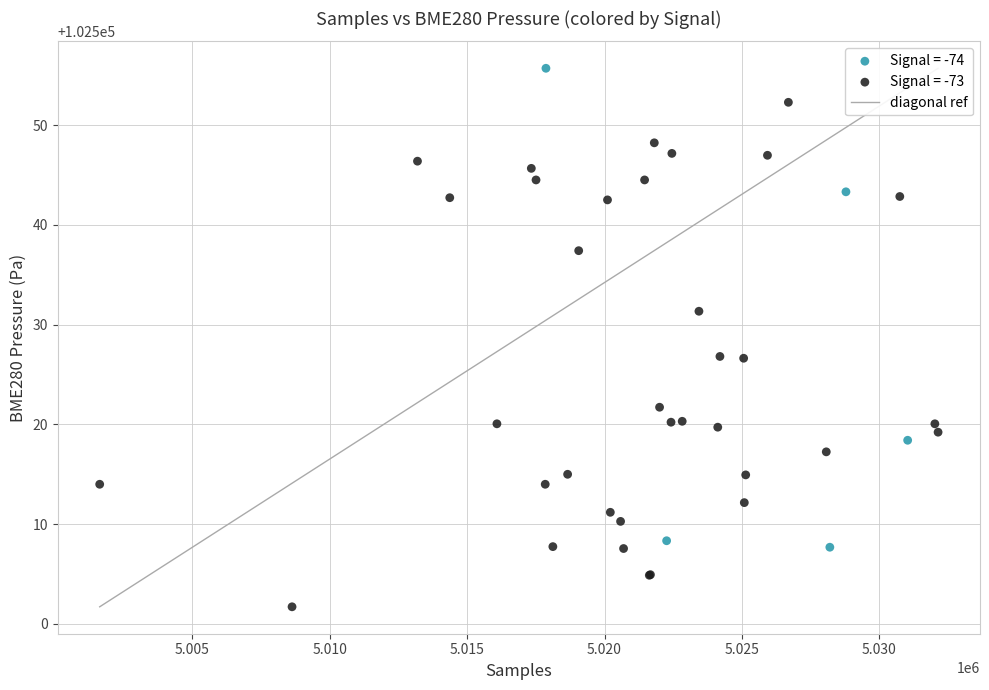

Which series reaches the maximum Y coordinate?

Signal = -74